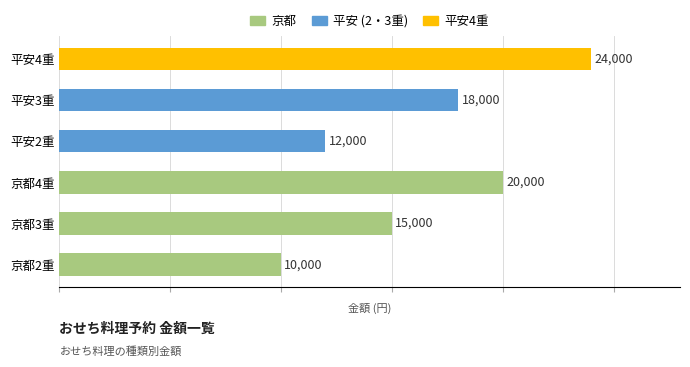

What is the sum of all values?

99000